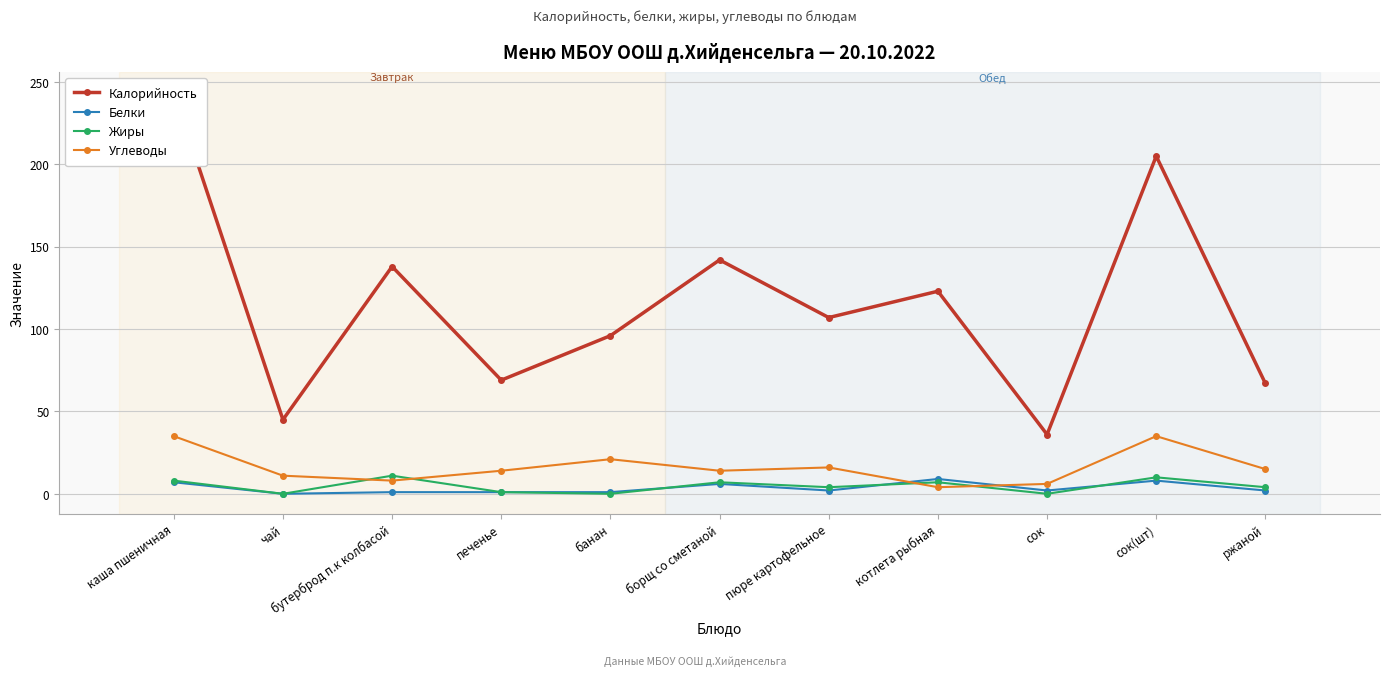

What is the maximum value shown in the chart?

244